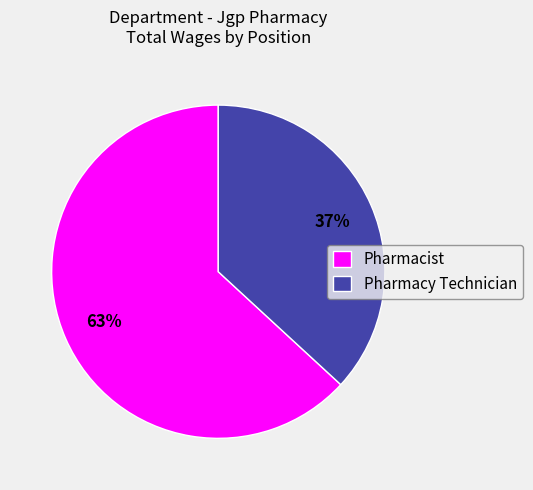

The Pharmacy Technician slice represents 37% of the pie. True or false?

True